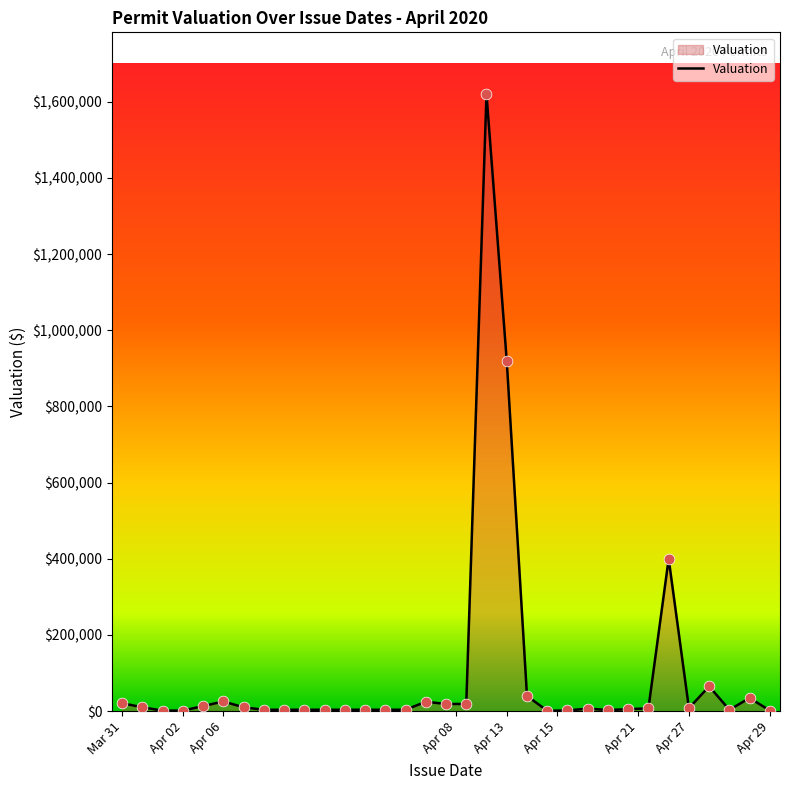

What is the difference between the maximum and minimum values?

1619296